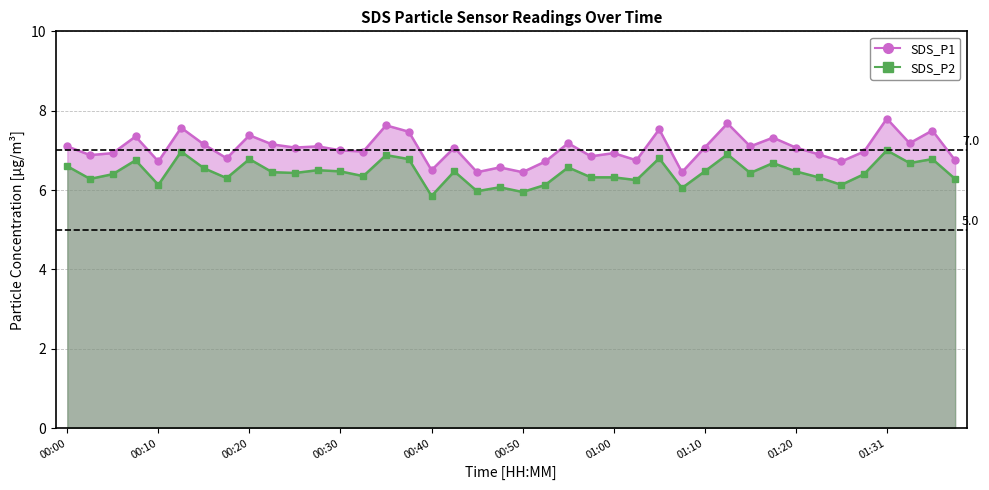

Reading left to right, transcribe all the data shown in this chart.

SDS_P1: 00:00=7.1	00:03=6.9	00:05=6.9	00:08=7.3	00:10=6.7	00:13=7.6	00:15=7.2	00:18=6.8	00:20=7.4	00:23=7.2	00:25=7.1	00:28=7.1	00:30=7.0	00:33=7.0	00:35=7.6	00:38=7.5	00:40=6.5	00:43=7.1	00:45=6.5	00:48=6.6	00:50=6.5	00:53=6.7	00:55=7.2	00:58=6.8	01:00=6.9	01:03=6.8	01:05=7.5	01:08=6.5	01:10=7.1	01:13=7.7	01:15=7.1	01:18=7.3	01:20=7.1	01:23=6.9	01:26=6.7	01:28=7.0	01:31=7.8	01:33=7.2	01:36=7.5	01:38=6.8
SDS_P2: 00:00=6.6	00:03=6.3	00:05=6.4	00:08=6.8	00:10=6.1	00:13=7.0	00:15=6.5	00:18=6.3	00:20=6.8	00:23=6.5	00:25=6.4	00:28=6.5	00:30=6.5	00:33=6.3	00:35=6.9	00:38=6.8	00:40=5.8	00:43=6.5	00:45=6.0	00:48=6.1	00:50=6.0	00:53=6.1	00:55=6.6	00:58=6.3	01:00=6.3	01:03=6.2	01:05=6.8	01:08=6.0	01:10=6.5	01:13=6.9	01:15=6.4	01:18=6.7	01:20=6.5	01:23=6.3	01:26=6.1	01:28=6.4	01:31=7.0	01:33=6.7	01:36=6.8	01:38=6.3